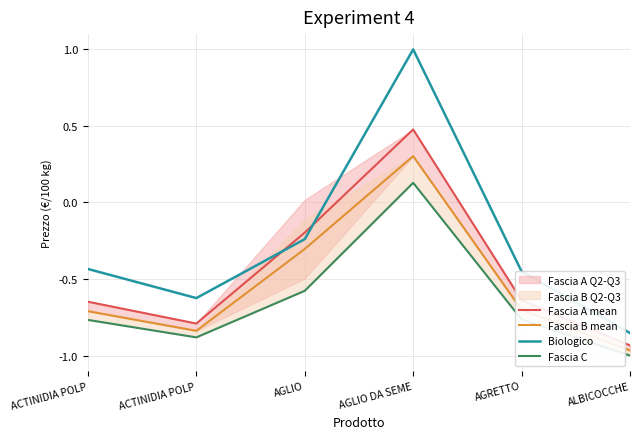

True or false: Fascia B mean has a value of -0.5 at ALBICOCCHE.

False